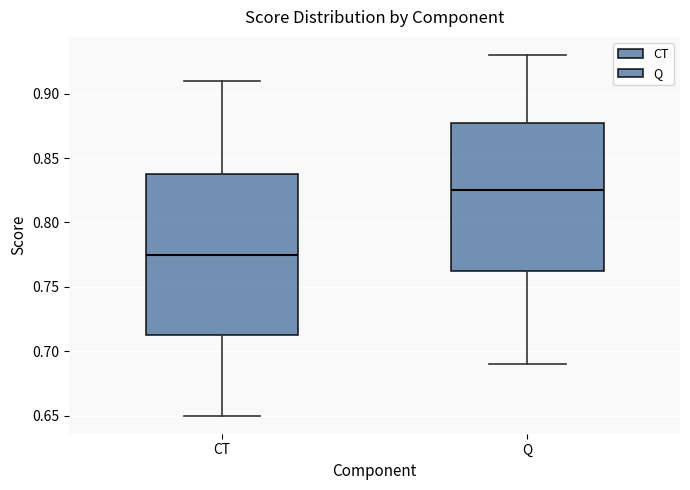

Reading left to right, transcribe this box plot: for each box, give where its median line is, the range the box spans, and where its two whiskers end, as read against the y-axis. The values are not printed on the chart, so give them approximately, as read against the axis.

CT: median 0.775, box 0.715 to 0.840, whiskers 0.650 to 0.910
Q: median 0.825, box 0.765 to 0.880, whiskers 0.690 to 0.930